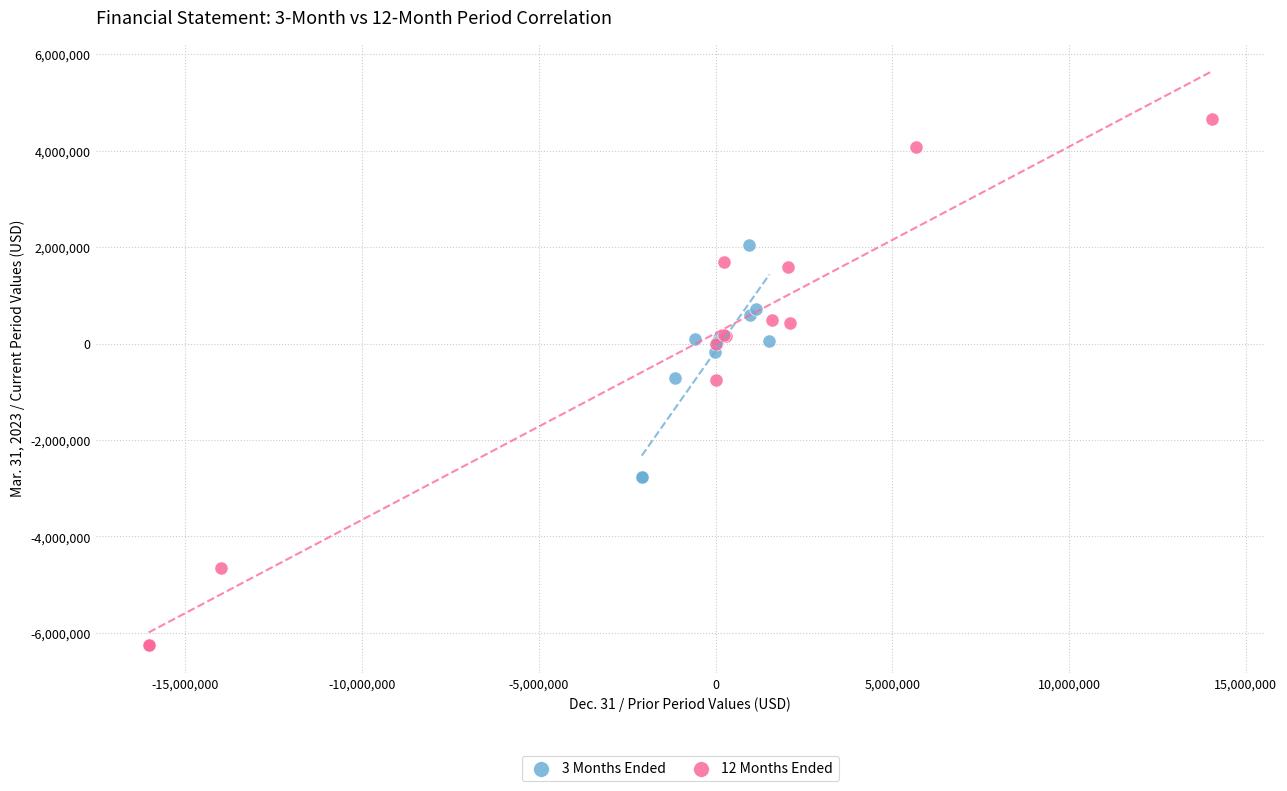

Which series contains the lowest Y value?

12 Months Ended